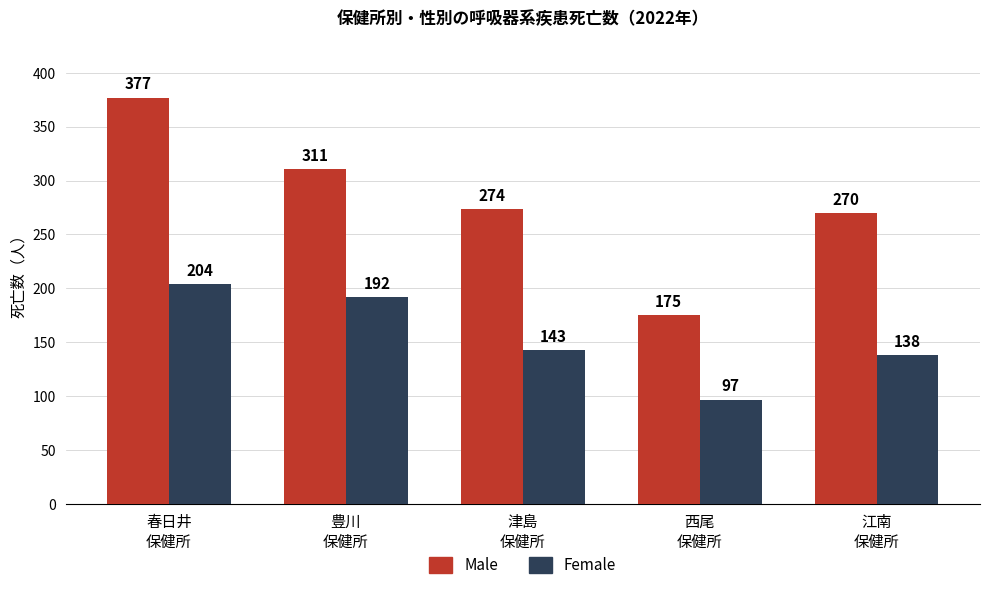

What is the sum of all Female values?

774